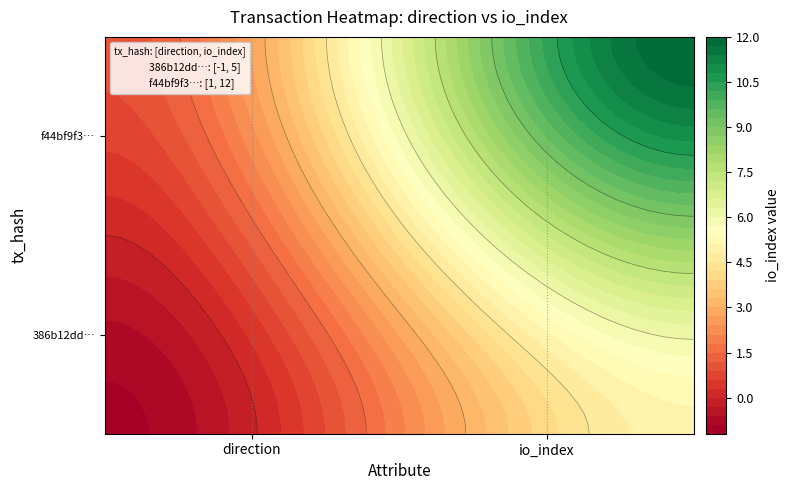

What is the difference between the maximum and minimum values in the 386b12dd5af299a86a96a09dcfae85beb2e67c6 series?

6